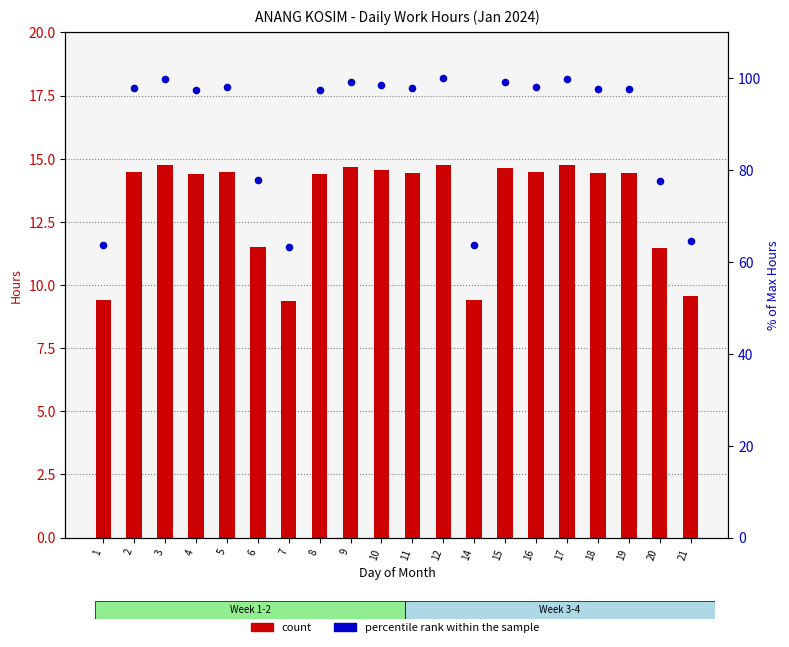

Which series reaches the minimum Y coordinate?

count